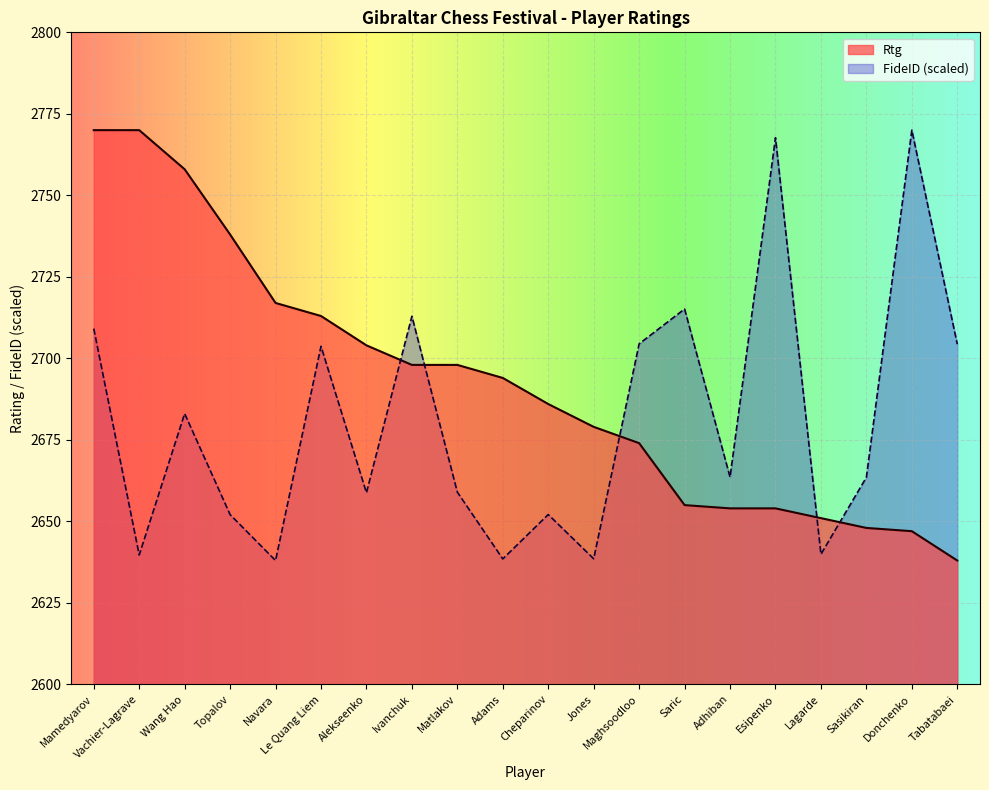

The FideID (scaled) series shows 3871.9 at Vachier-Lagrave. True or false?

False